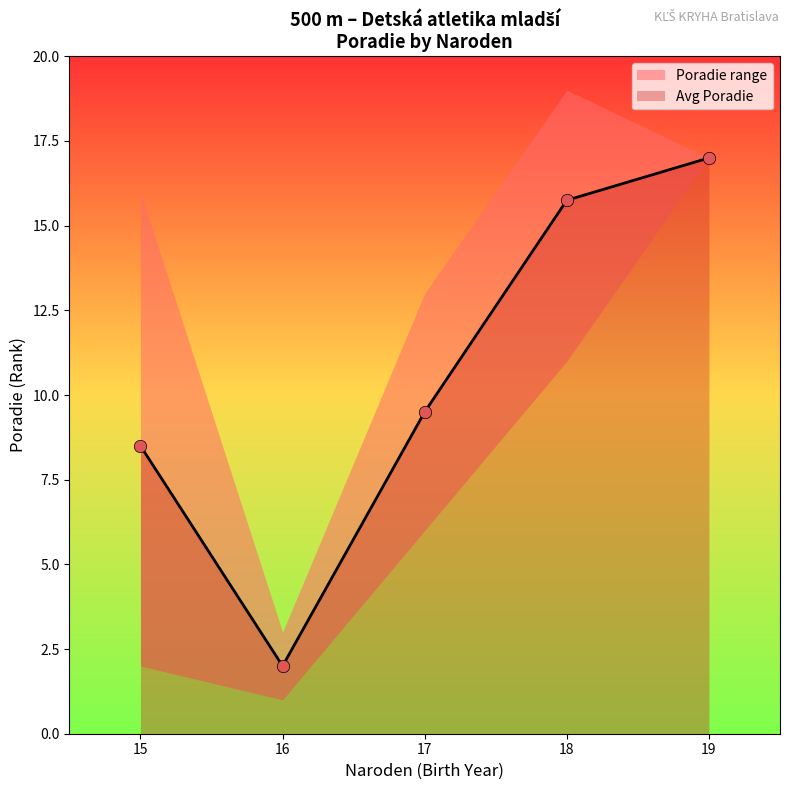

What is the lowest value of the Avg Poradie series?

2.0